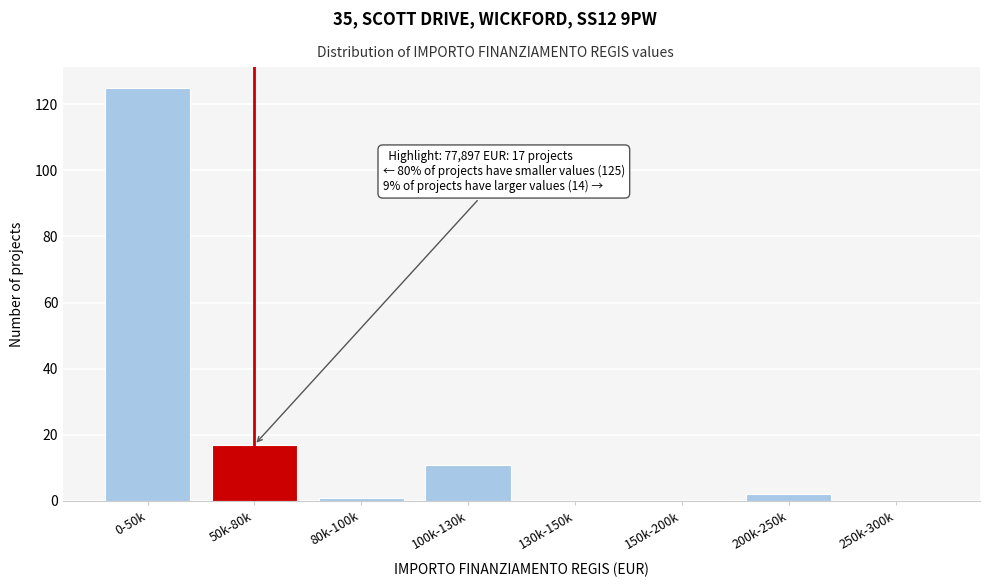

Reading left to right, list all the values displayed in this chart.

0-50k=125	50k-80k=17	80k-100k=1	100k-130k=11	130k-150k=0	150k-200k=0	200k-250k=2	250k-300k=0